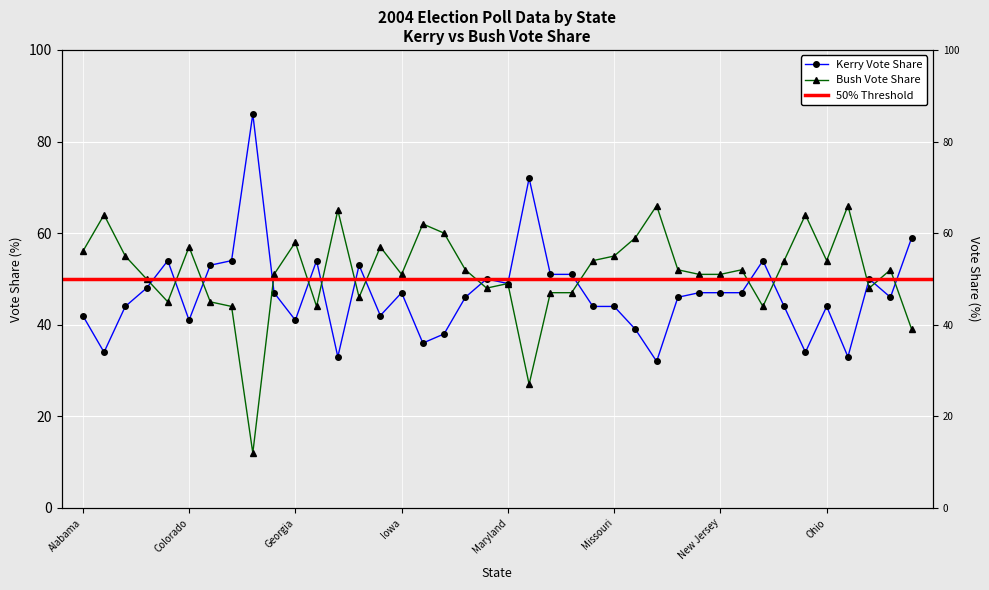

Count the number of categories in the chart.

40